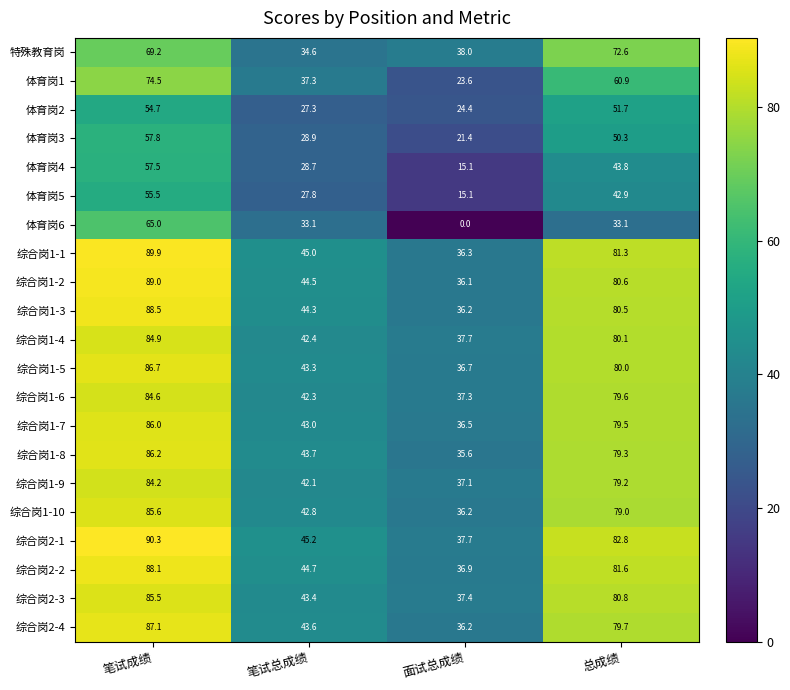

Which series has the largest range (max minus min)?

体育岗6